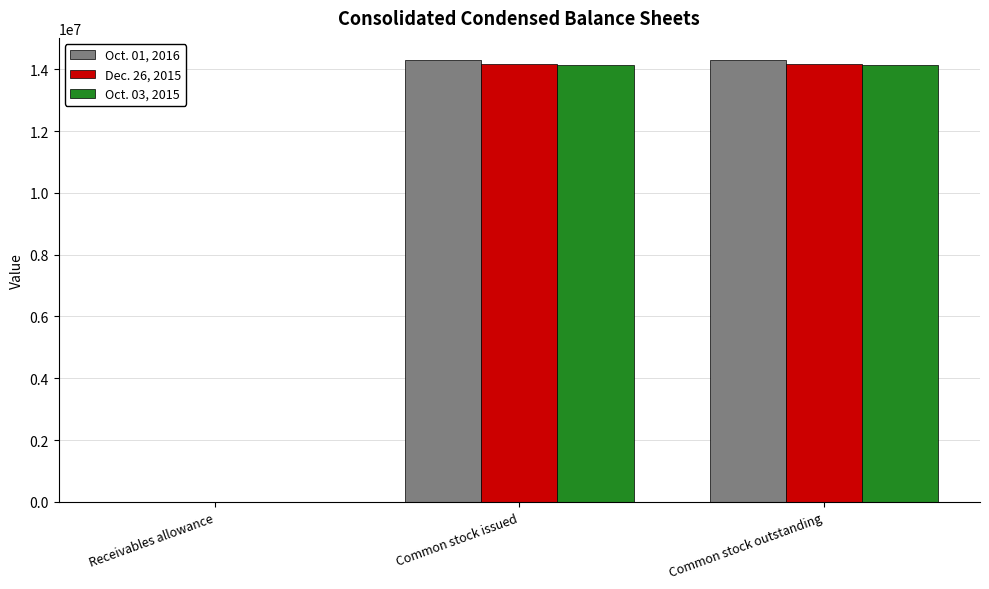

What is the total value across all series at Common stock outstanding?

42607738